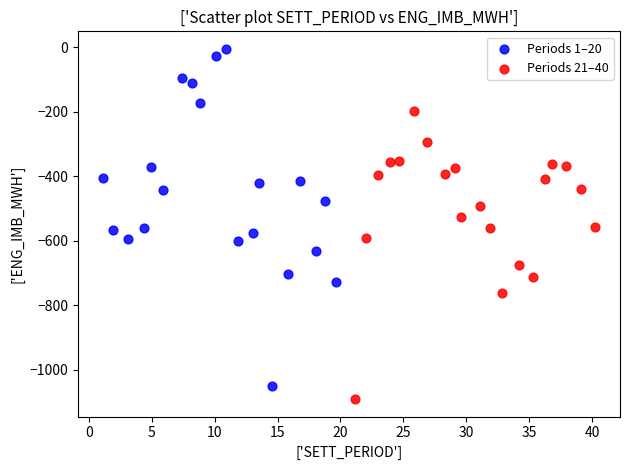

Which series reaches the maximum Y coordinate?

Periods 1–20